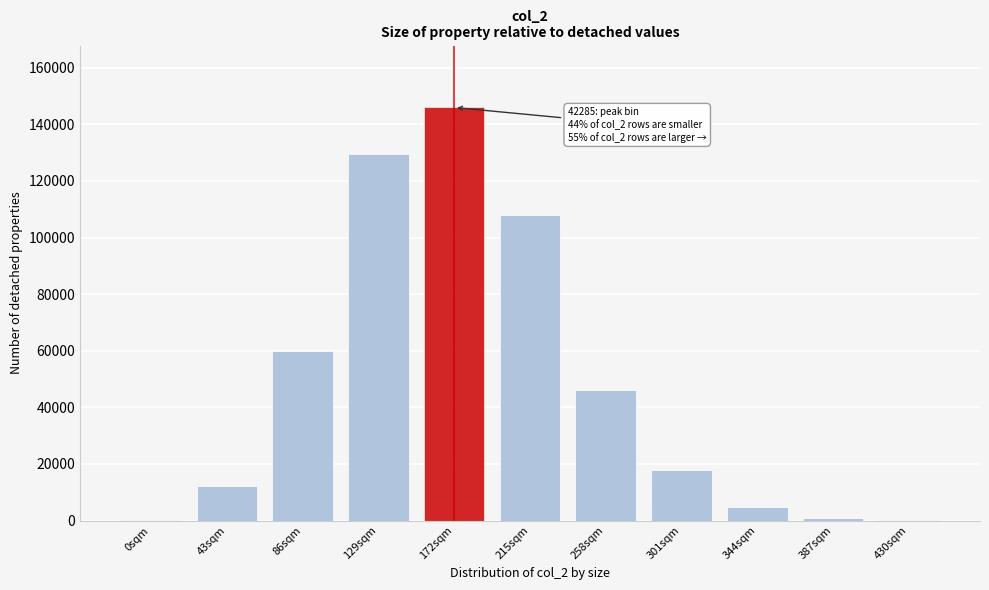

What is the maximum value shown in the chart?

145981